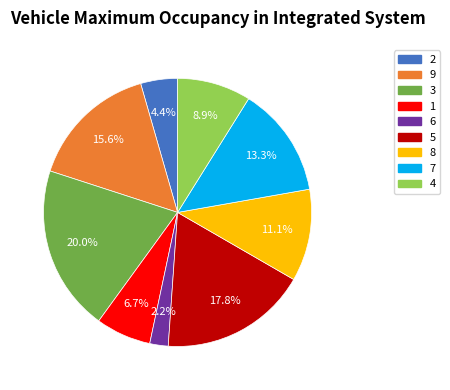

Approximately how many times larger is the value at 5 compared to 2?

4.0